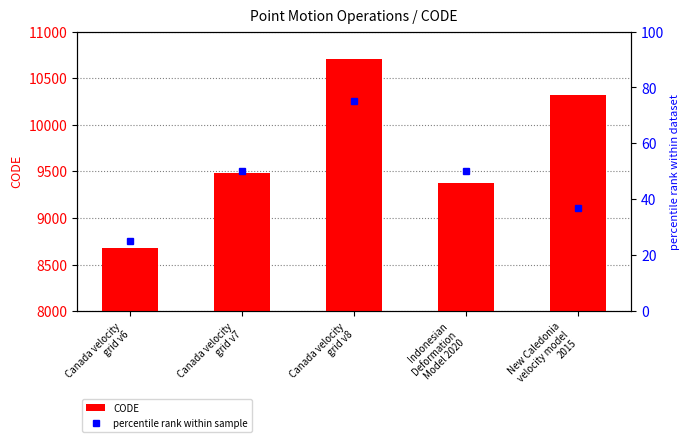

At which label does the data first exceed 9483?

Canada velocity
grid v8